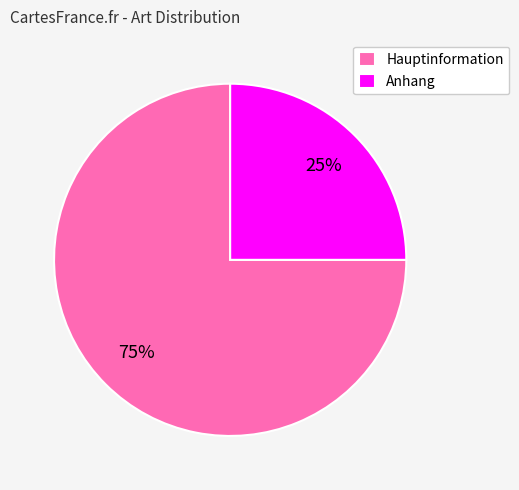

To the nearest percent, what is the difference between the Hauptinformation and Anhang slice percentages?

50%